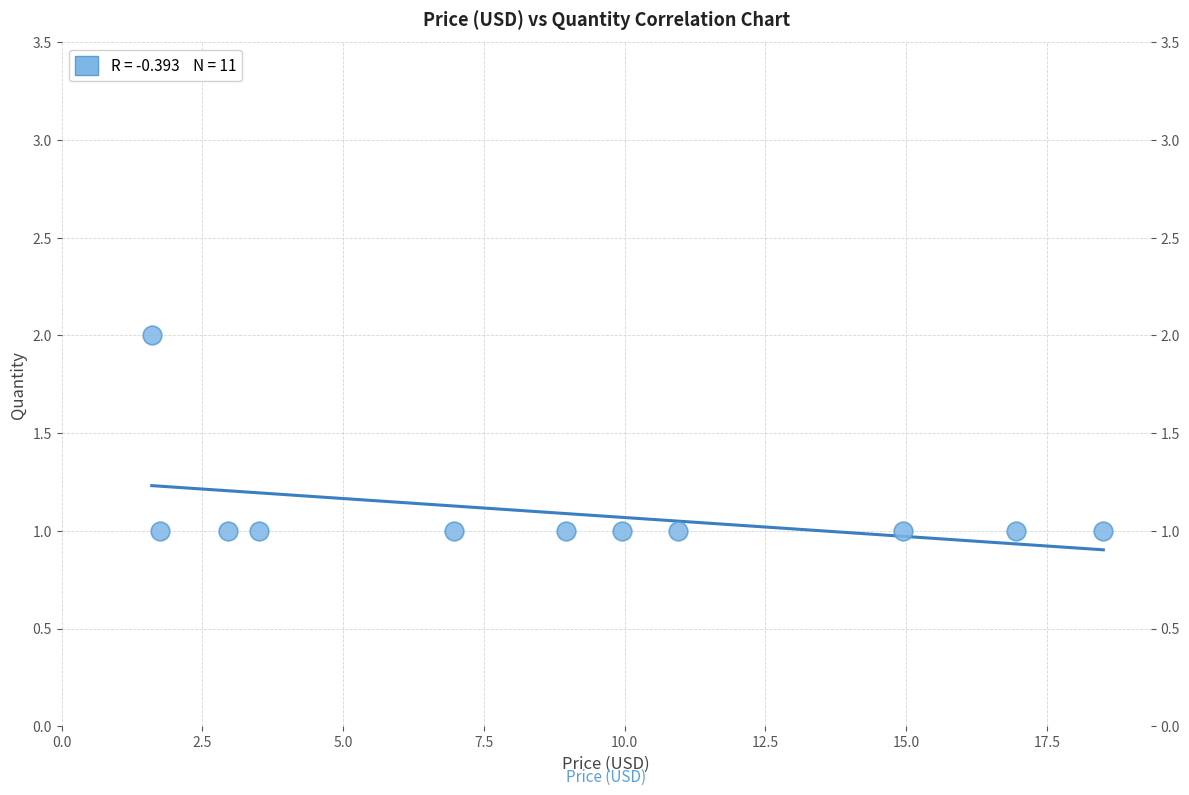

Count the number of points in this scatter plot.

11